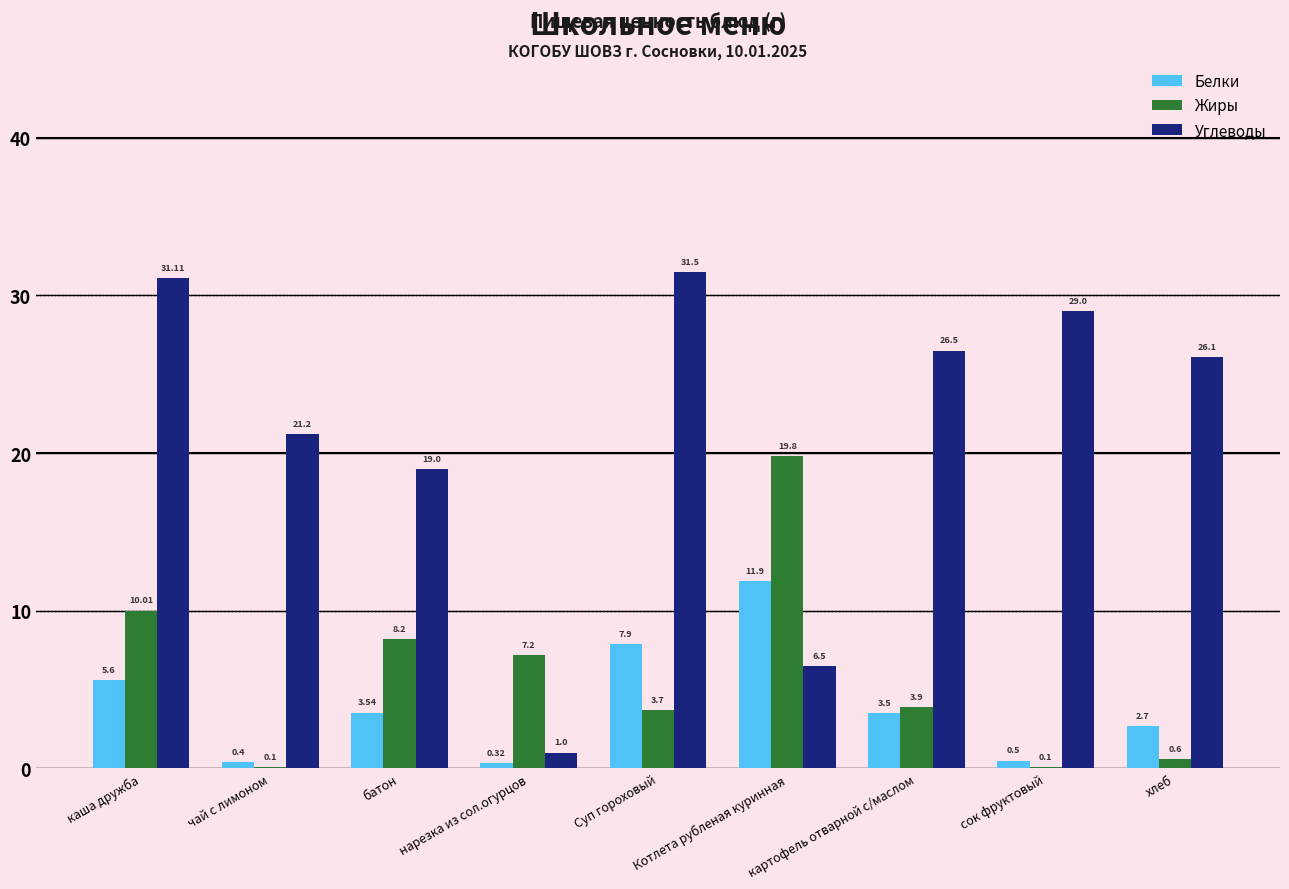

Where does the Белки series first go above 3?

каша дружба